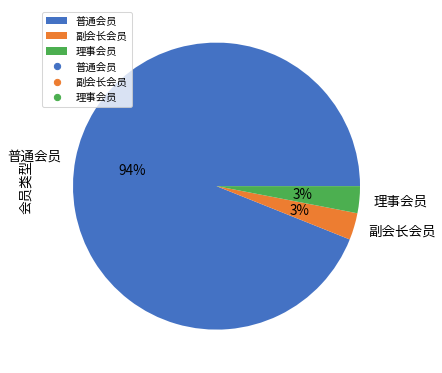

Combined, do 理事会员 and 副会长会员 account for over 50%?

No